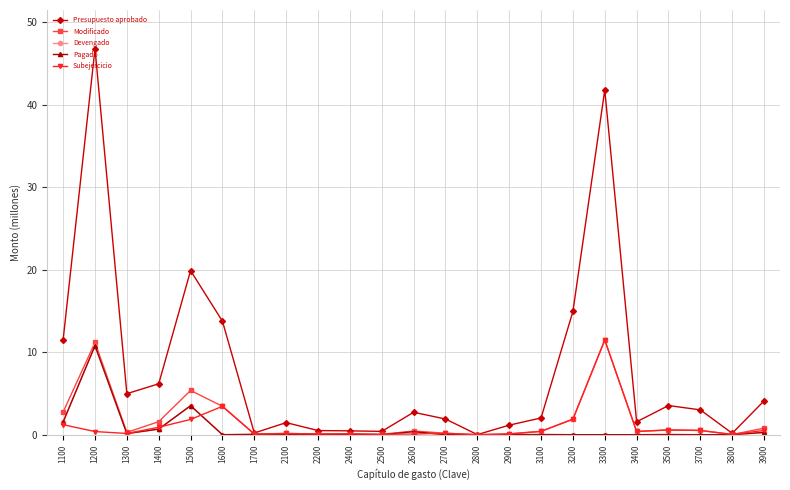

Does the chart have visible grid lines?

Yes